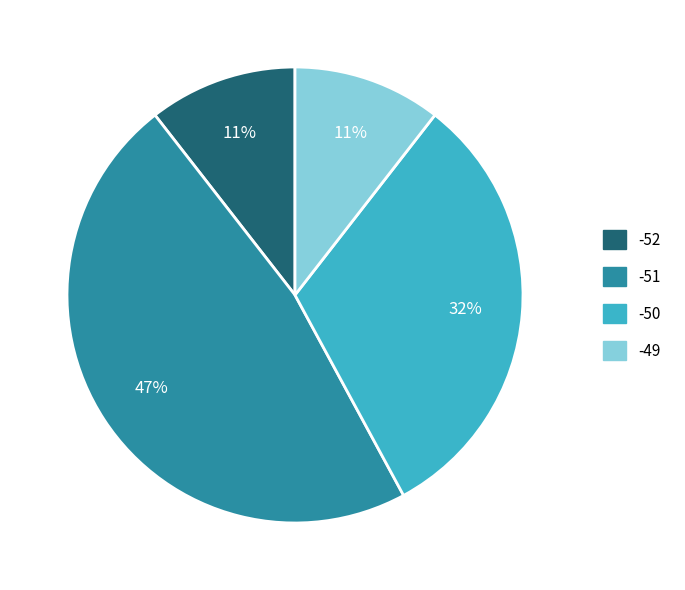

Do -49 and -51 together represent more than half of the pie?

Yes